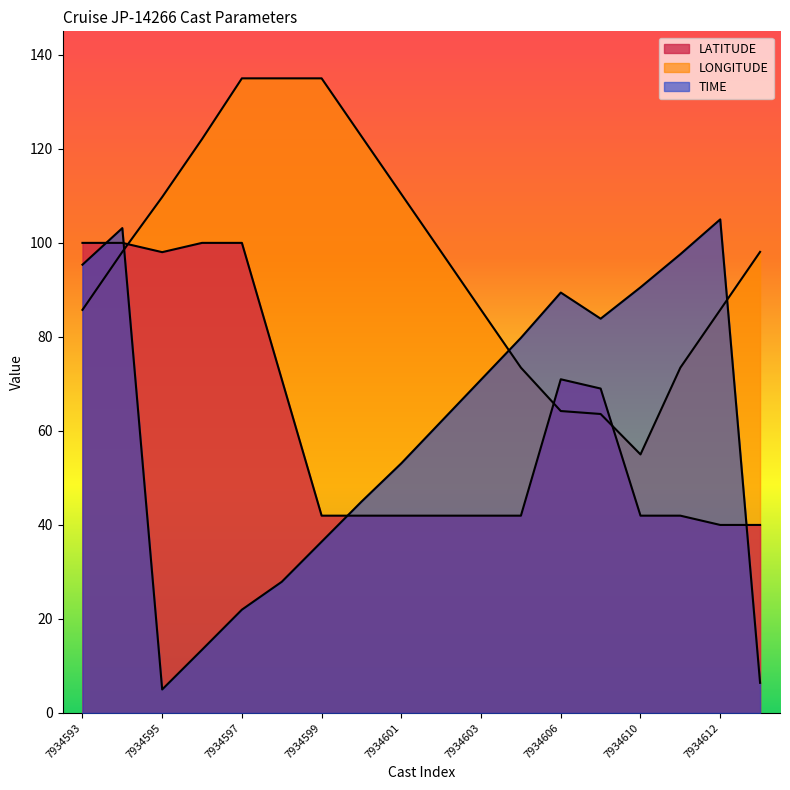

Which has a higher value, 7934599 or 7934595?

7934595